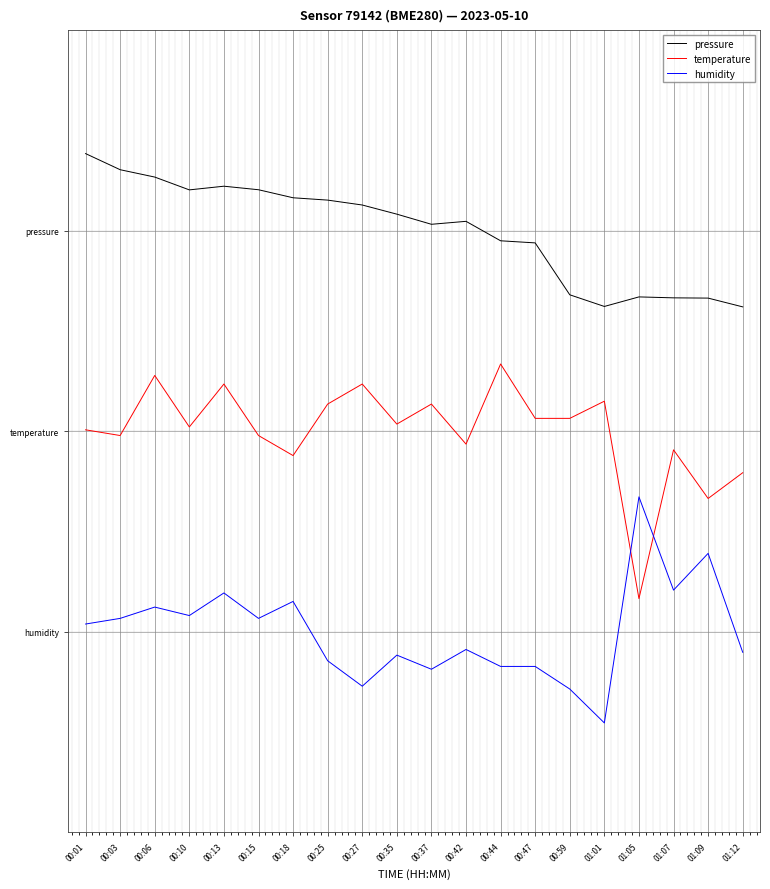

Is it true that humidity equals -8.7 at 00:44?

True